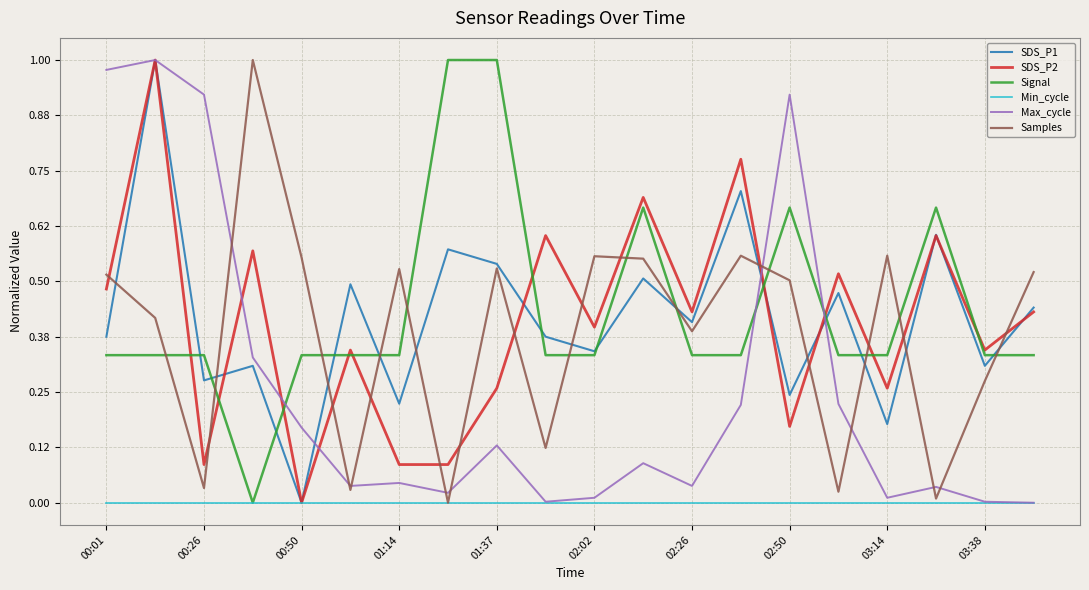

True or false: Signal and Samples intersect in this chart.

True